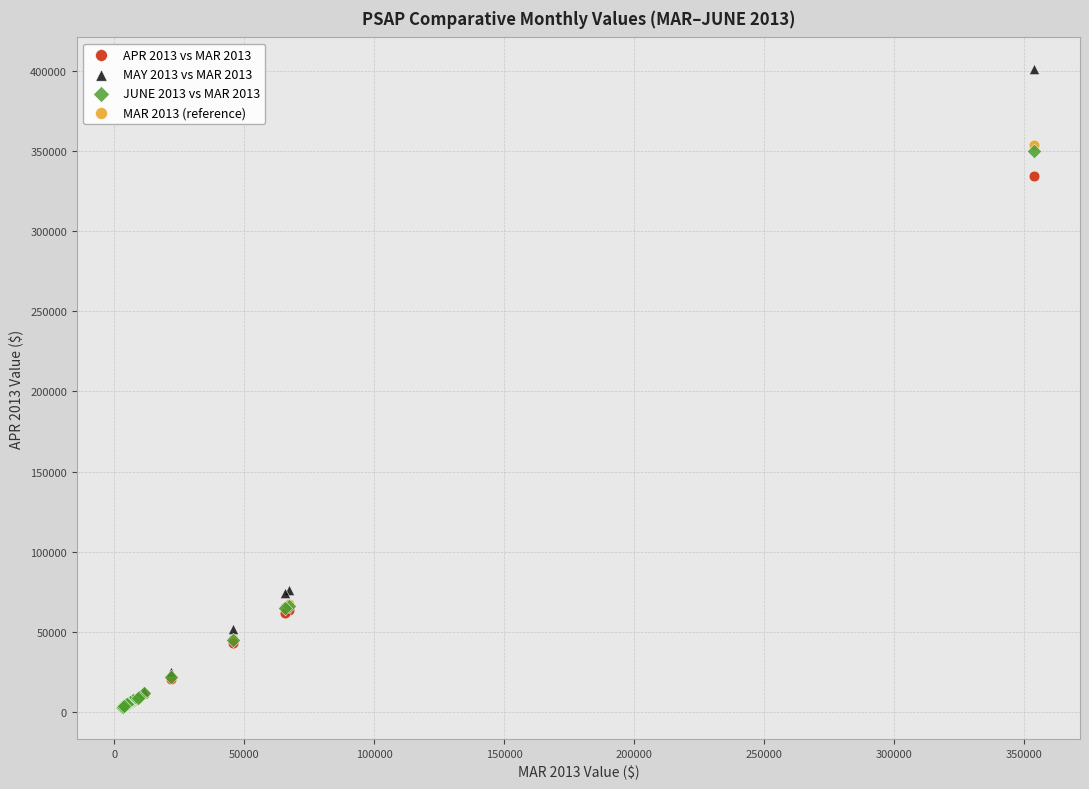

Which series has the widest spread of Y values?

MAY 2013 vs MAR 2013